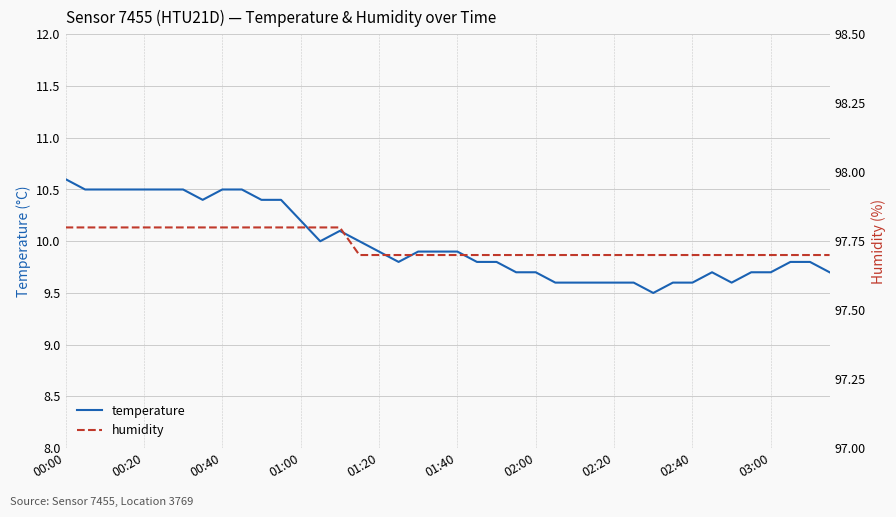

At which category does the chart reach its minimum across all series?

30